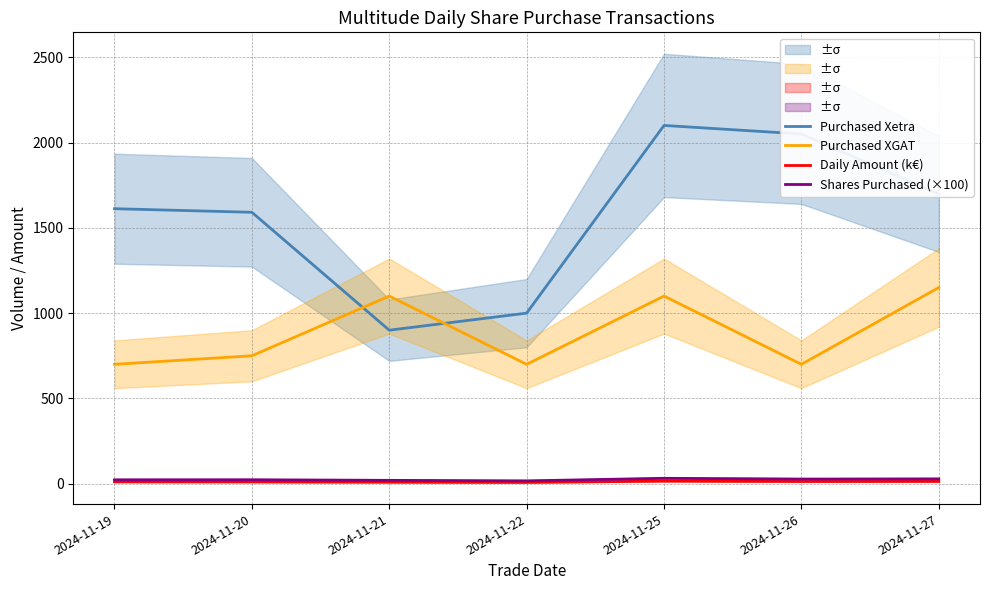

What is the spread (max minus min) of values at 2024-11-22?

992.1